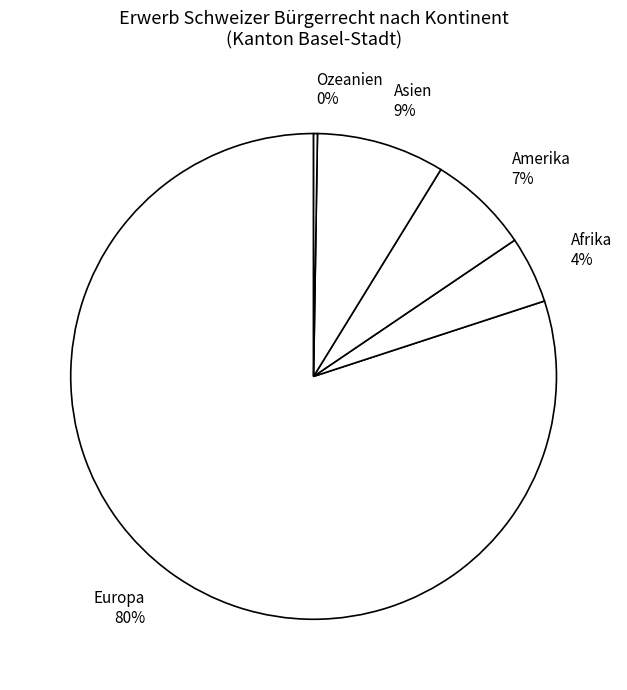

To the nearest percent, what portion does Amerika represent?

7%